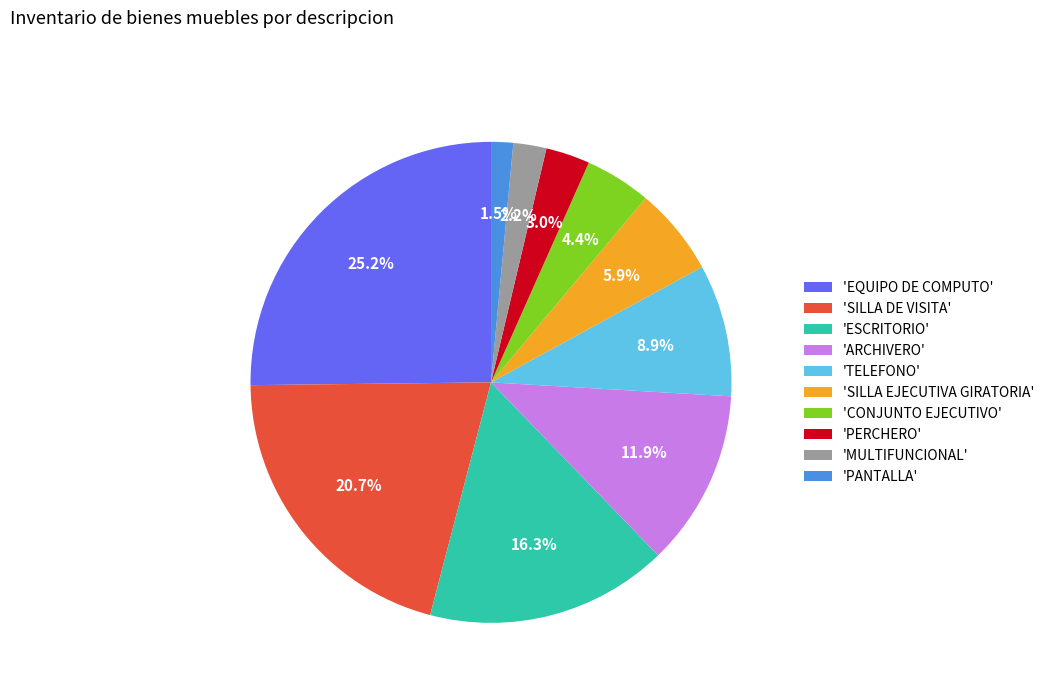

What is the ratio of the value at 'SILLA DE VISITA' to the value at 'ESCRITORIO'?

1.3